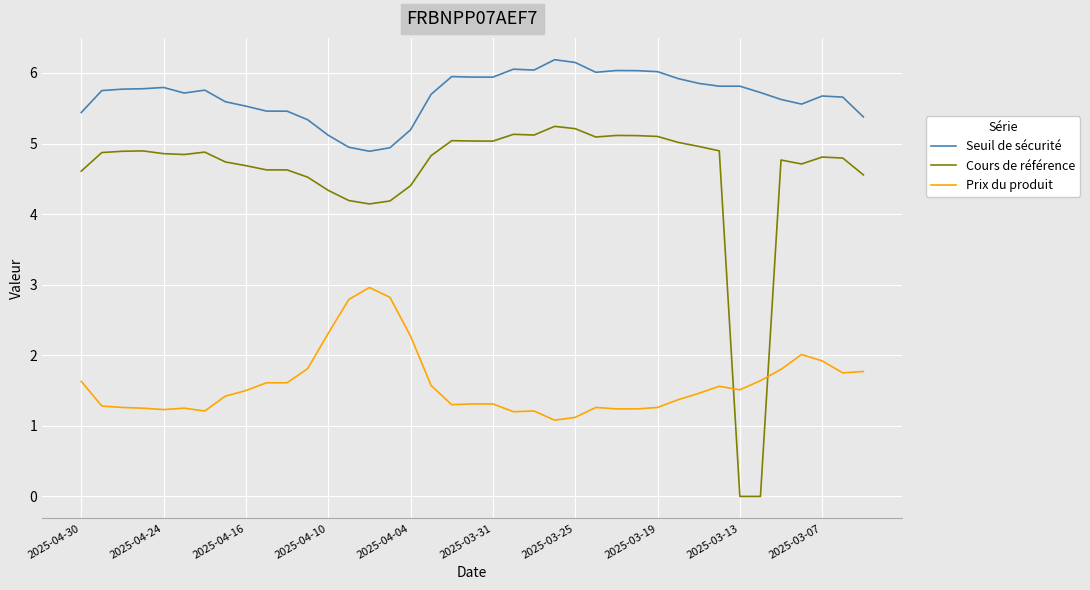

List the series in order of their overall mean, highest first.

Seuil de sécurité, Cours de référence, Prix du produit